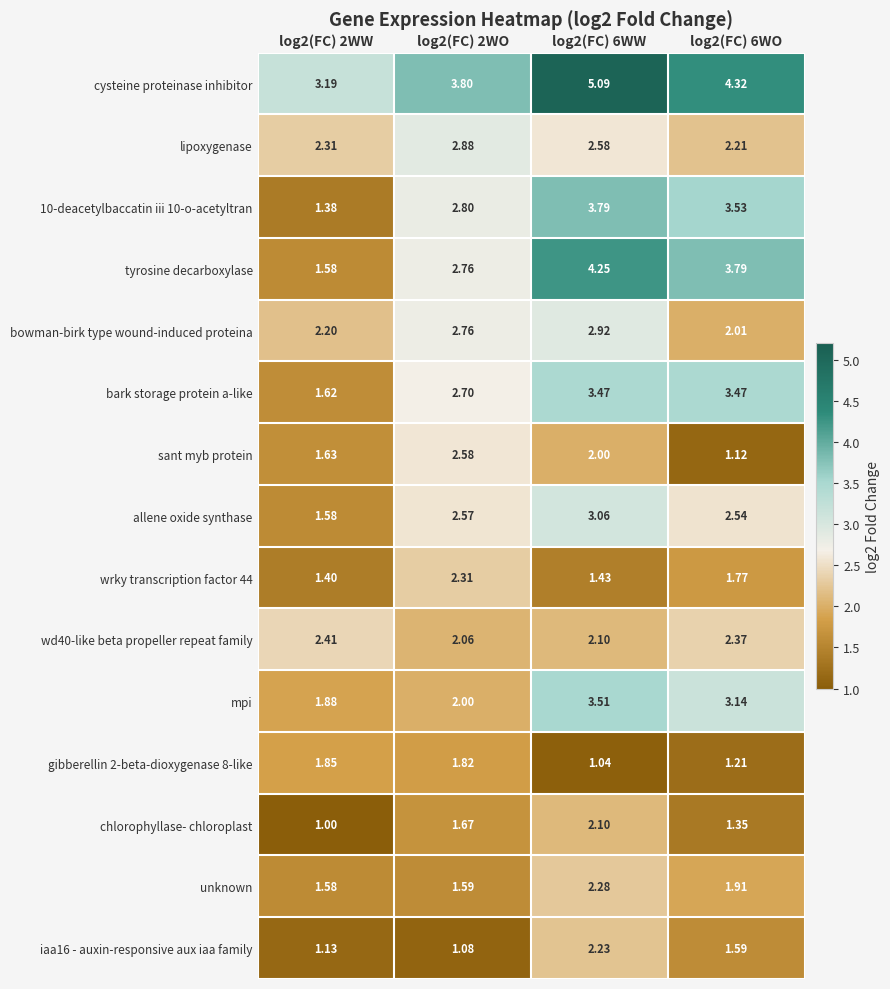

At how many categories does at least one series exceed 2?

4